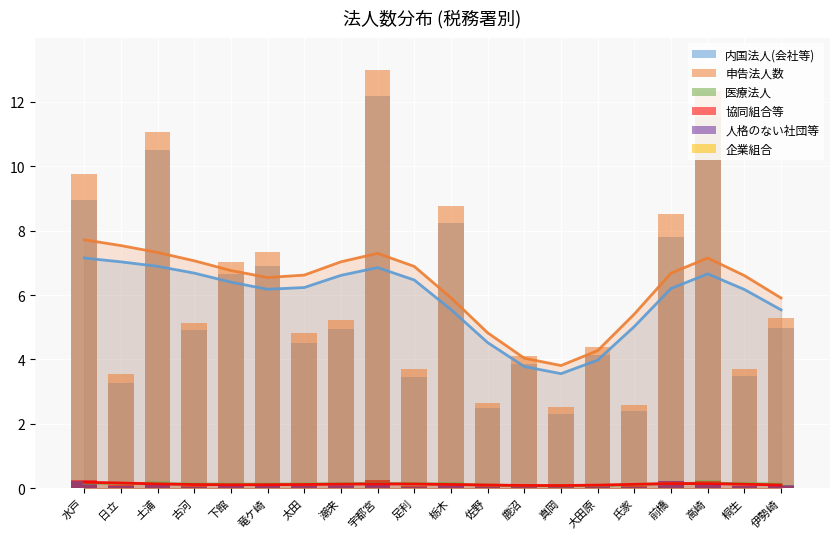

Between 下館 and 佐野, which series saw the biggest shift?

申告法人数